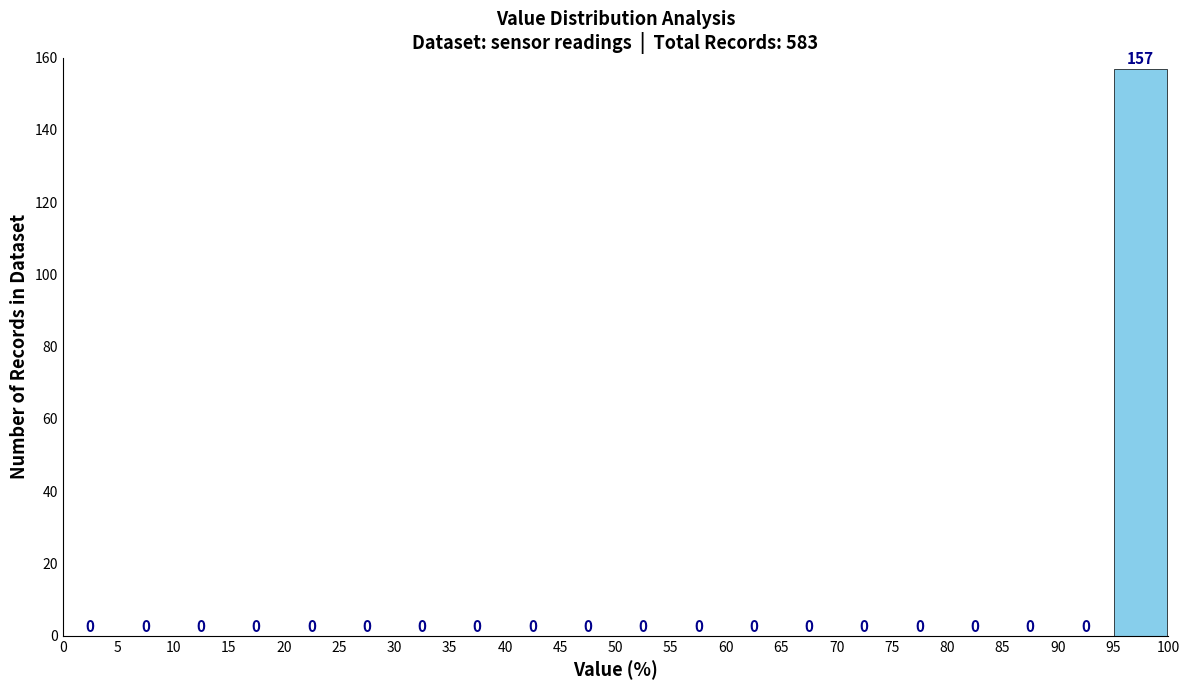

Reading left to right, transcribe this chart: for each bar, give the range it covers on the x-axis and its height.

0 to 5: 0
5 to 10: 0
10 to 15: 0
15 to 20: 0
20 to 25: 0
25 to 30: 0
30 to 35: 0
35 to 40: 0
40 to 45: 0
45 to 50: 0
50 to 55: 0
55 to 60: 0
60 to 65: 0
65 to 70: 0
70 to 75: 0
75 to 80: 0
80 to 85: 0
85 to 90: 0
90 to 95: 0
95 to 100: 157